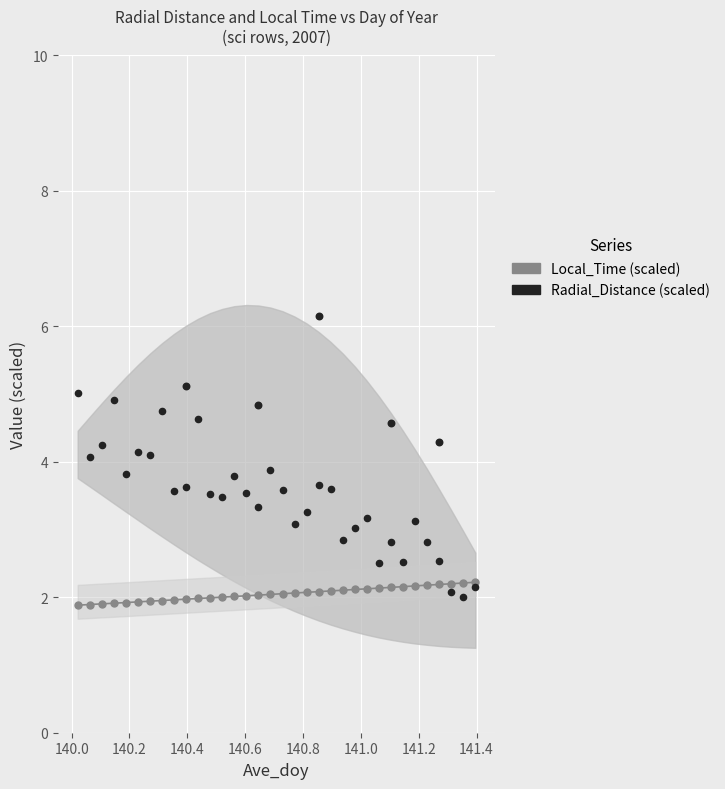

Which series reaches the minimum Y coordinate?

Local_Time (scaled)